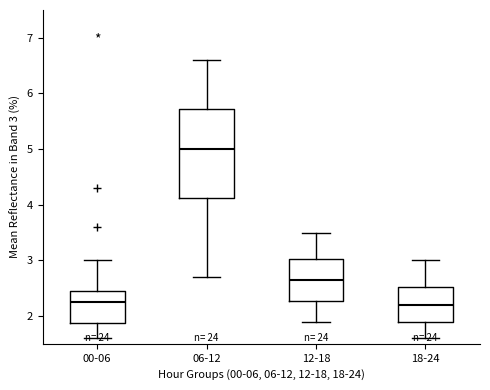

Reading left to right, transcribe this box plot: for each box, give where its median line is, the range the box spans, and where its two whiskers end, as read against the y-axis. The values are not printed on the chart, so give them approximately, as read against the axis.

00-06: median 2.3, box 1.9 to 2.5, whiskers 1.6 to 3.0
06-12: median 5.0, box 4.1 to 5.7, whiskers 2.7 to 6.6
12-18: median 2.7, box 2.3 to 3.0, whiskers 1.9 to 3.5
18-24: median 2.2, box 1.9 to 2.5, whiskers 1.6 to 3.0